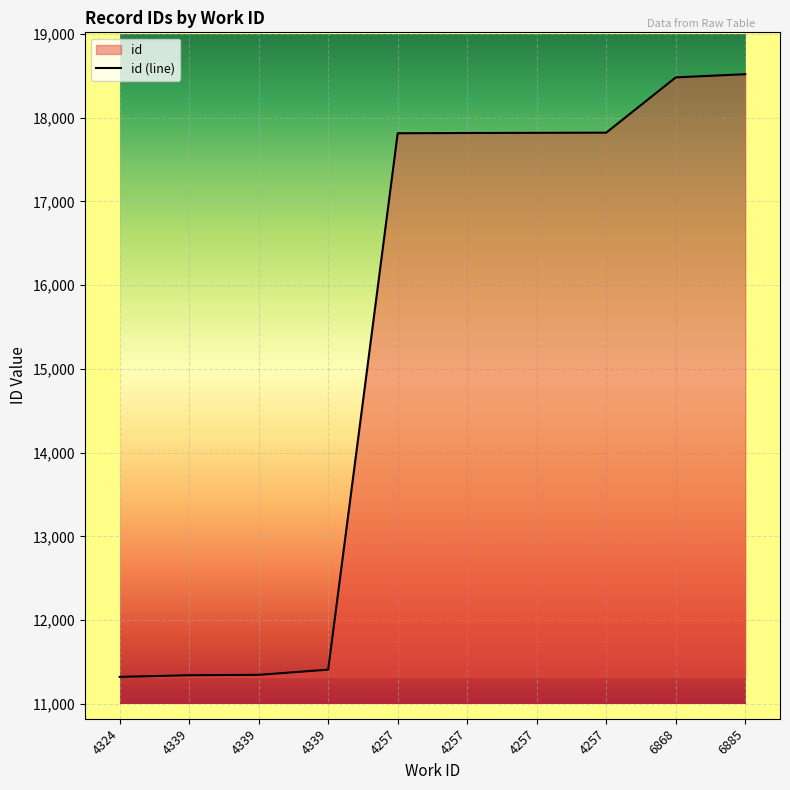

What is the label of the 1st point from the right?

6885